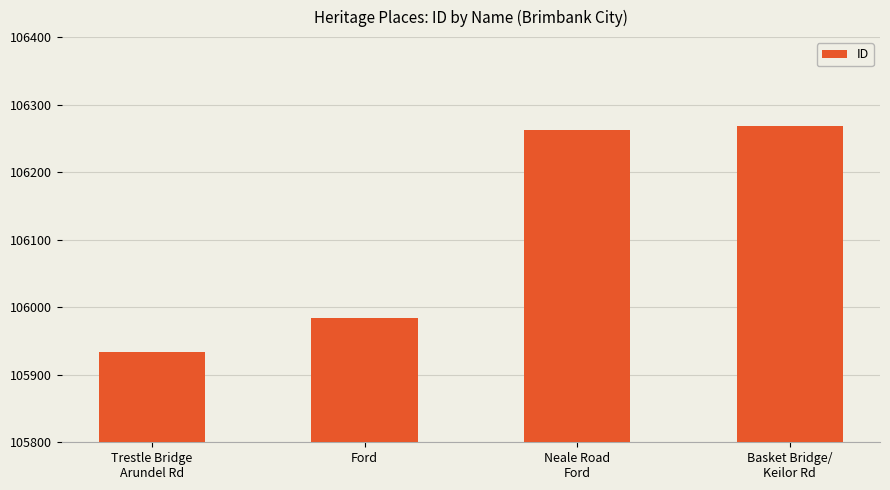

What is the sum of all values?

424448